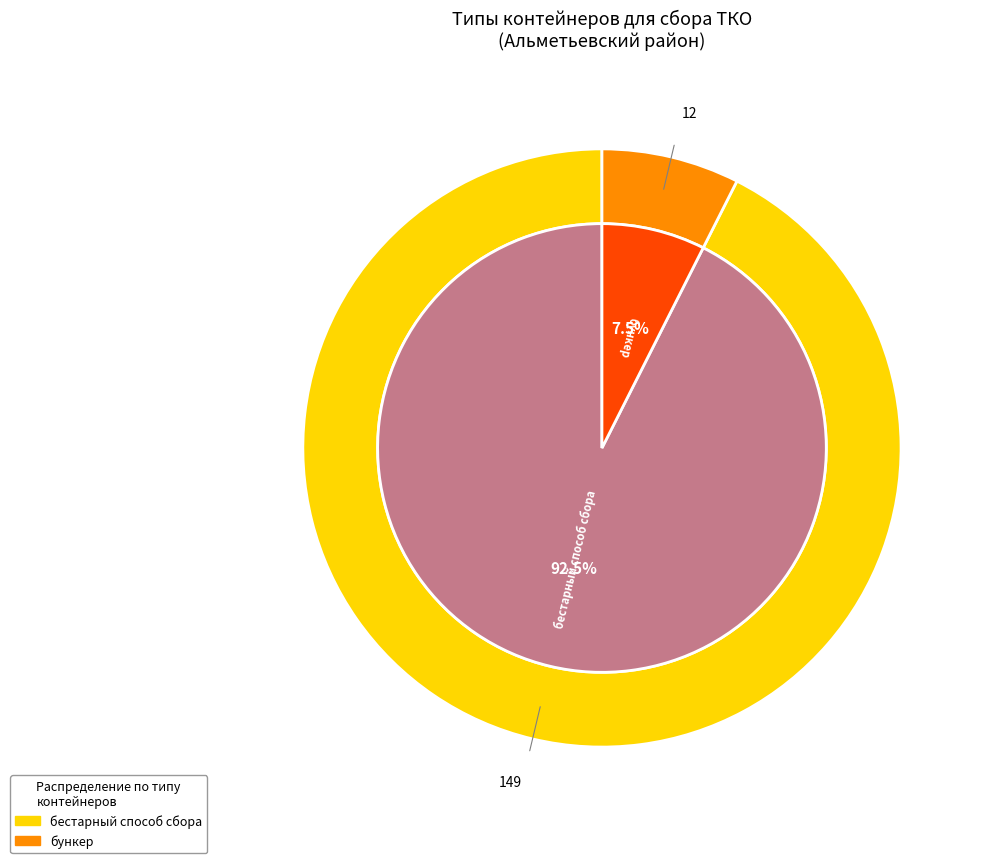

What percentage is the бункер slice, to the nearest percent?

7%